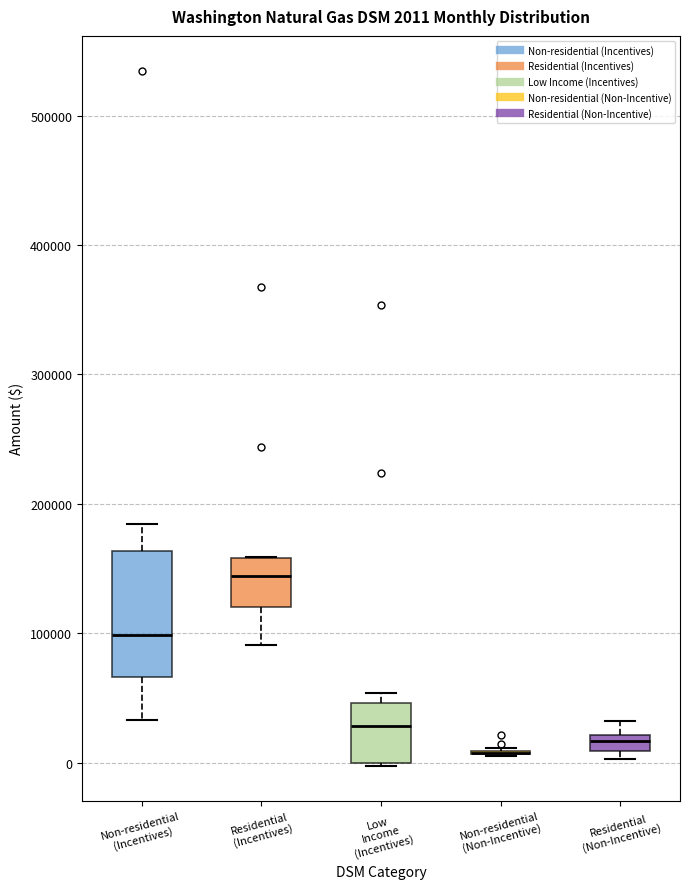

Comparing the boxes themselves (not the whiskers), which one is the tallest?

Non-residential (Incentives)